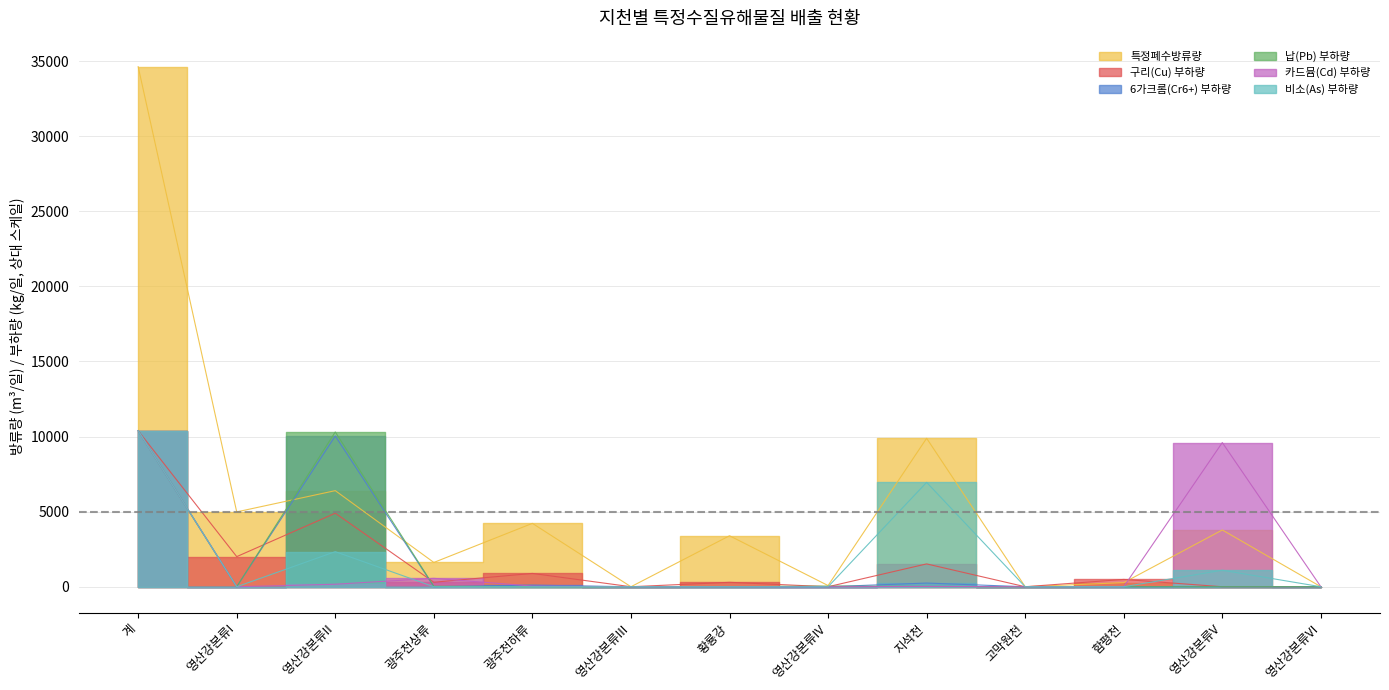

Reading left to right, list all the values displayed in this chart.

특정폐수방류량: 34628.2	4983.0	6398.0	1616.8	4220.1	0.1	3394.8	79.1	9883.9	0.0	273.1	3779.3	0.0
구리(Cu) 부하량: 10388.5	2004.6	4896.3	299.5	886.7	0.0	294.9	0.0	1520.2	0.0	486.4	0.0	0.0
6가크롬(Cr6+) 부하량: 10388.5	0.0	10037.4	0.0	105.7	0.0	0.0	0.0	245.4	0.0	0.0	0.0	0.0
납(Pb) 부하량: 10388.5	0.0	10305.5	31.1	3.0	0.0	0.0	32.2	16.6	0.0	0.0	0.0	0.0
카드뮴(Cd) 부하량: 10388.5	0.0	166.9	558.9	43.6	0.0	0.0	0.0	20.4	0.0	0.0	9598.8	0.0
비소(As) 부하량: 10388.5	0.0	2336.1	0.0	2.1	0.0	0.0	0.0	6950.3	0.0	0.0	1100.0	0.0